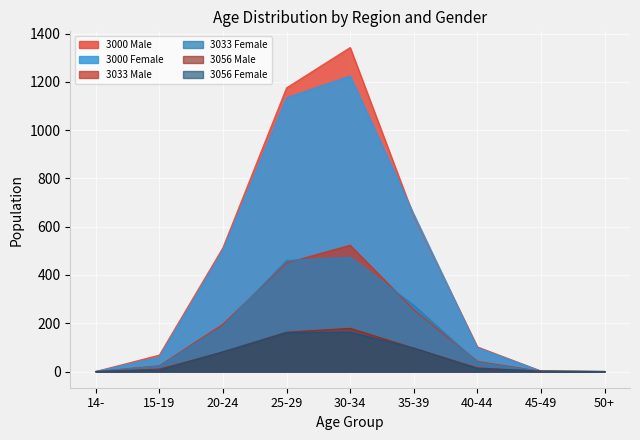

True or false: 3033 Female has more than 1 points higher than both neighbors.

False